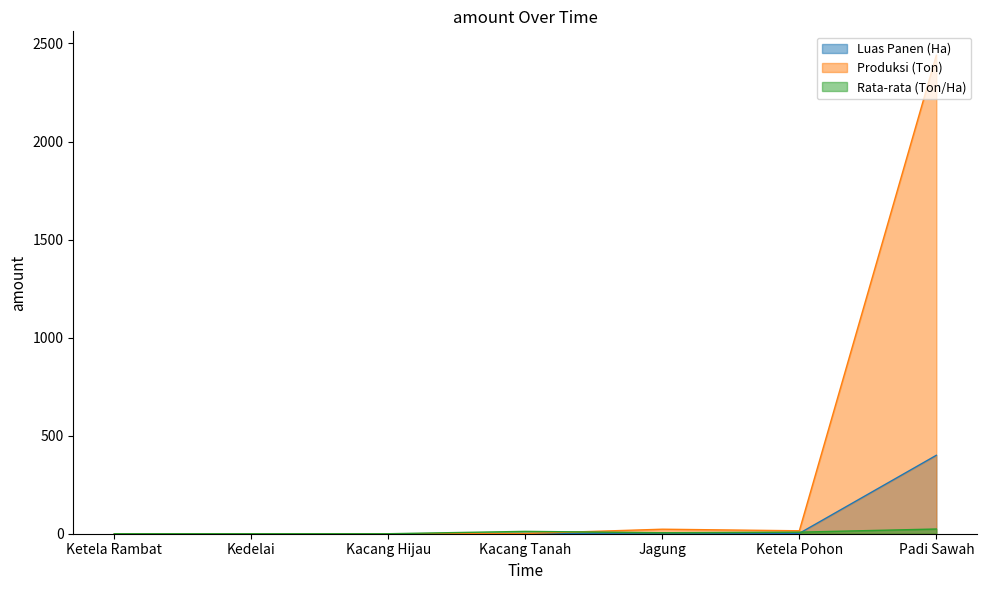

Where is the first local minimum for Luas Panen (Ha)?

Ketela Rambat